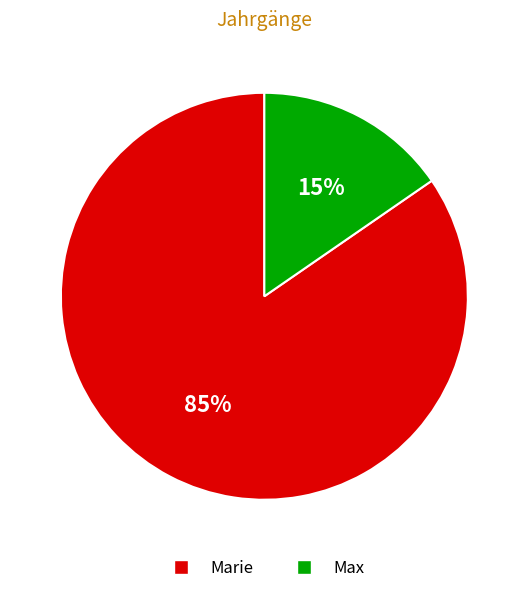

What is the smallest slice in the pie chart?

Max